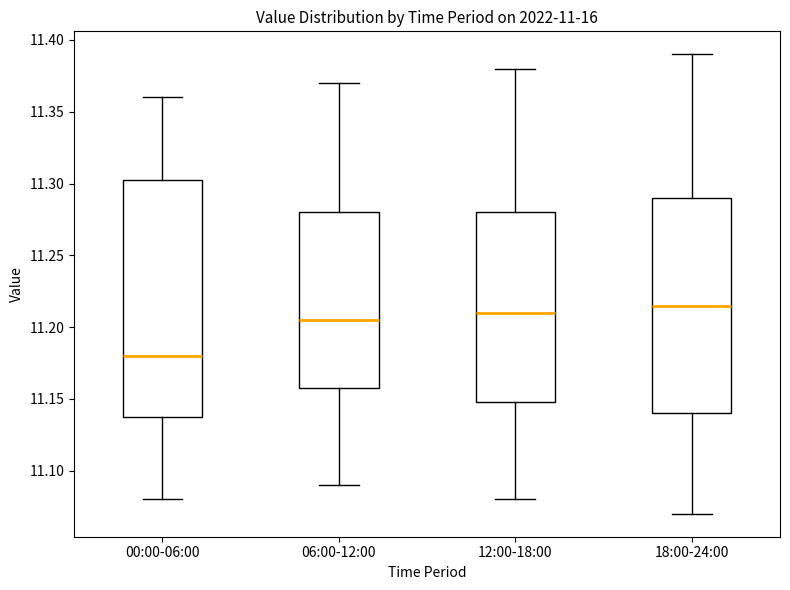

Reading left to right, read every box against the y-axis: the position of its median line, the range the box covers, and the ends of its whiskers. The values are not printed on the chart, so give them approximately, as read against the axis.

00:00-06:00: median 11.180, box 11.140 to 11.305, whiskers 11.080 to 11.360
06:00-12:00: median 11.205, box 11.160 to 11.280, whiskers 11.090 to 11.370
12:00-18:00: median 11.210, box 11.150 to 11.280, whiskers 11.080 to 11.380
18:00-24:00: median 11.215, box 11.140 to 11.290, whiskers 11.070 to 11.390